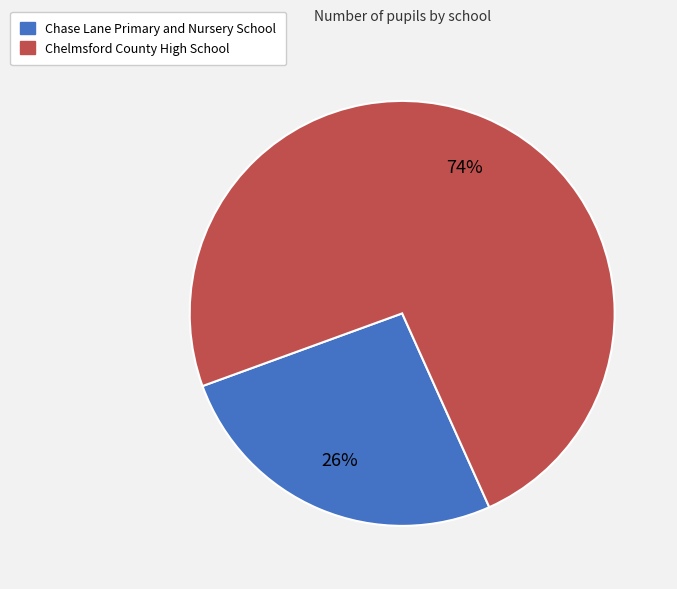

Do Chase Lane Primary and Nursery School and Chelmsford County High School together represent more than half of the pie?

Yes